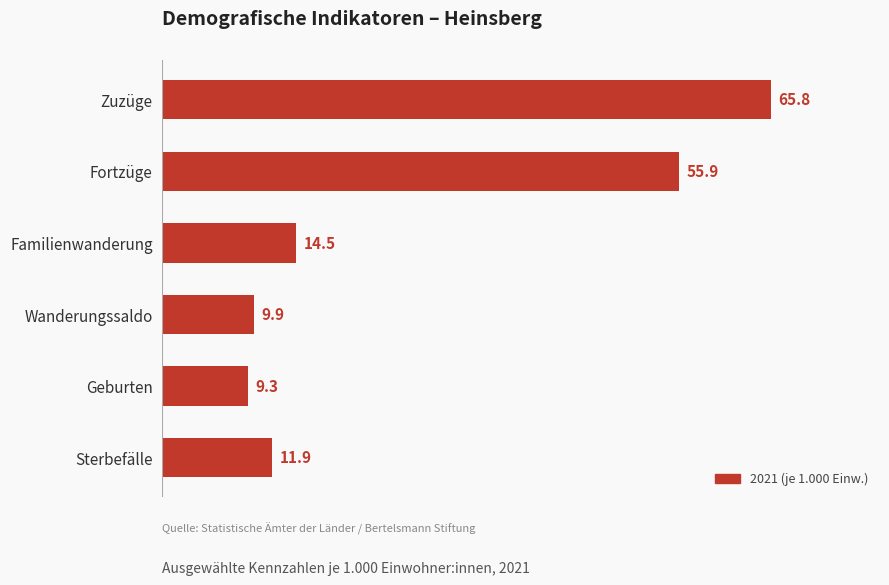

How many data points are above 14?

3